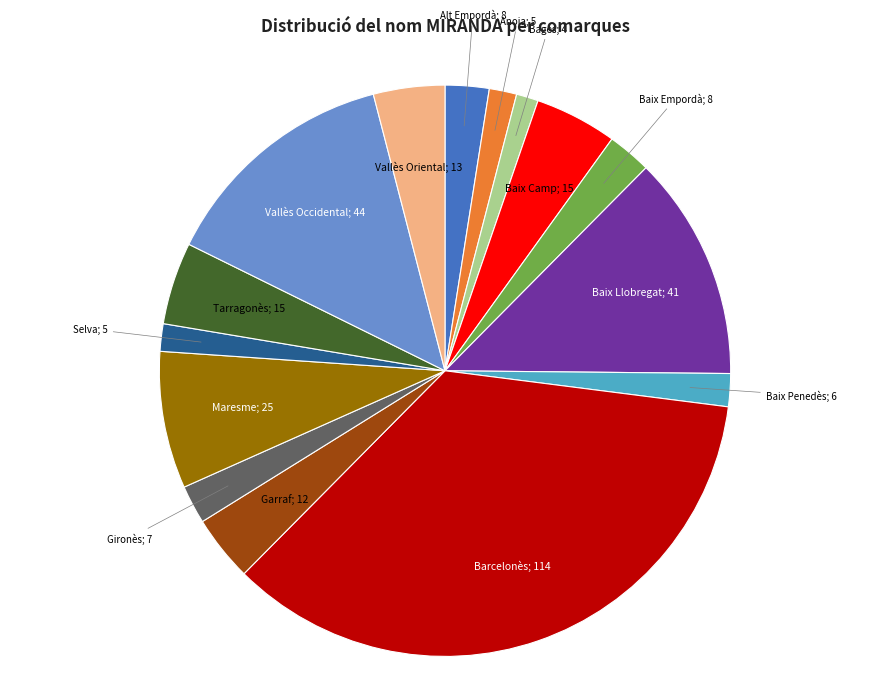

Is there a majority slice in this chart?

No